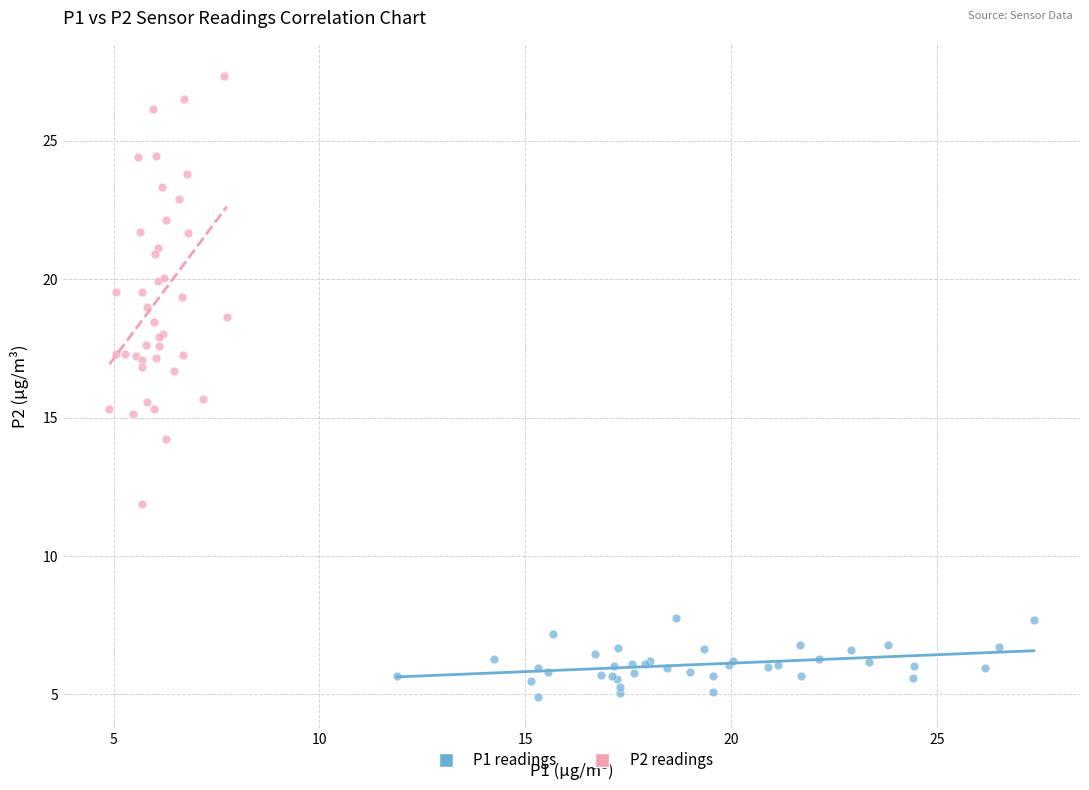

What are all the series names shown in the legend?

P1 readings, P2 readings